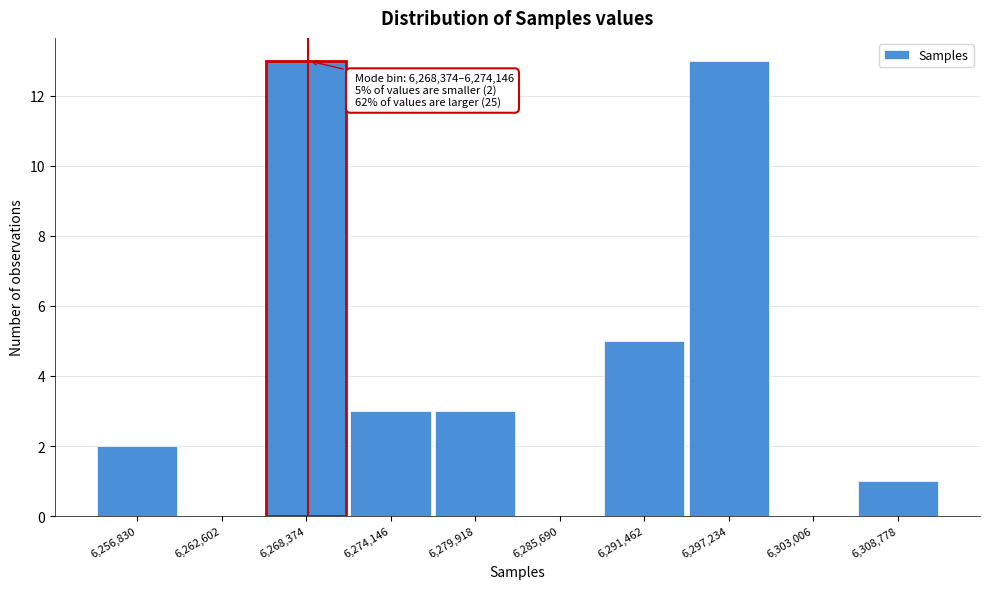

Reading left to right, list all the values displayed in this chart.

6,256,830=2	6,262,602=0	6,268,374=13	6,274,146=3	6,279,918=3	6,285,690=0	6,291,462=5	6,297,234=13	6,303,006=0	6,308,778=1